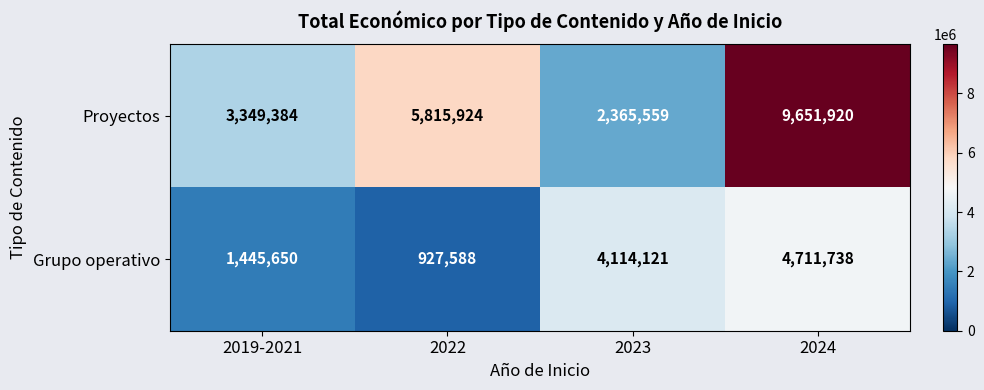

Where is Proyectos nearest to the value 6008739?

2022